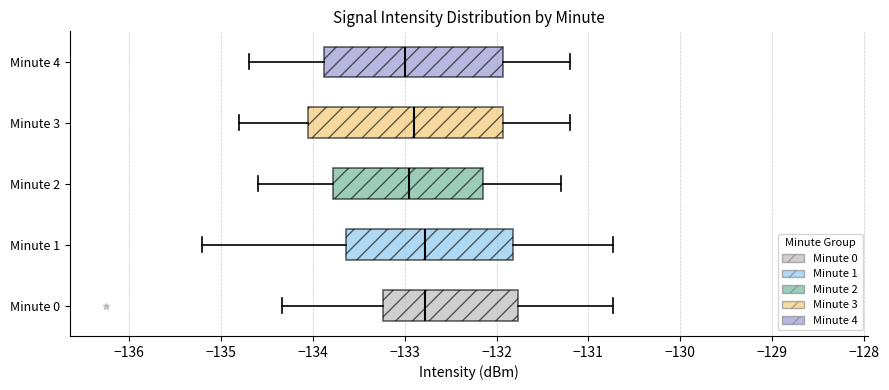

Where does the left whisker of the box for Minute 3 end on the x-axis? The values are not printed on the chart, so give them approximately, as read against the axis.

-134.8